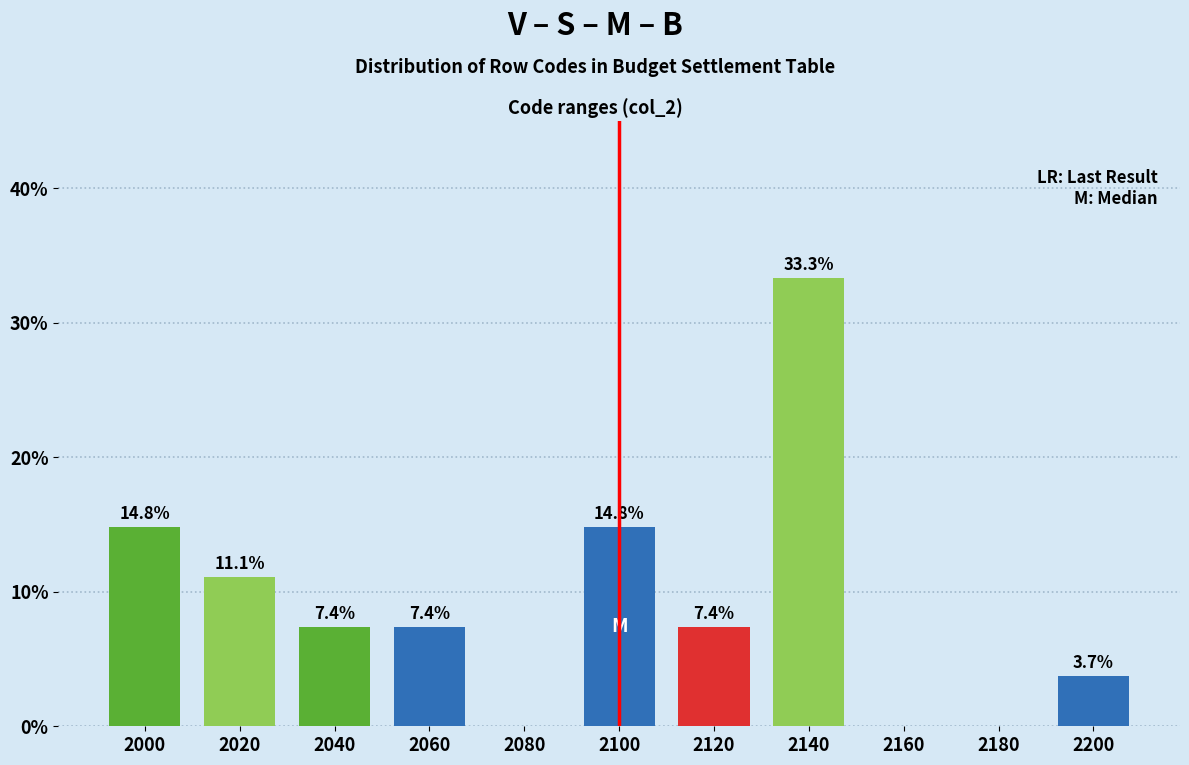

Reading left to right, what are all the values shown in this chart?

2000=14.8	2020=11.1	2040=7.4	2060=7.4	2080=0.0	2100=14.8	2120=7.4	2140=33.3	2160=0.0	2180=0.0	2200=3.7